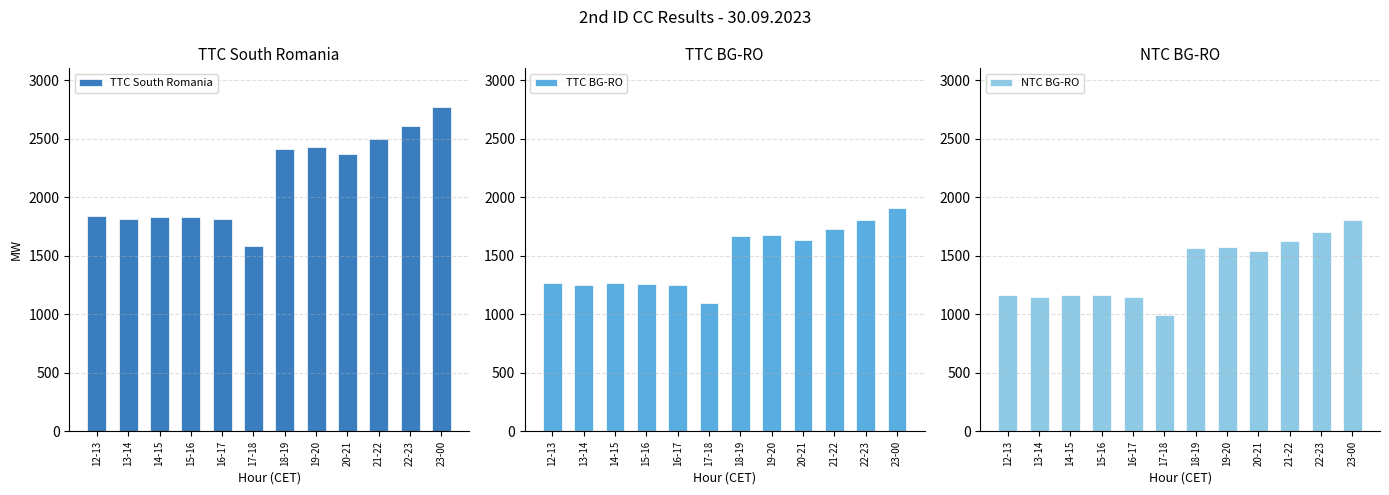

How many groups of bars are there?

12